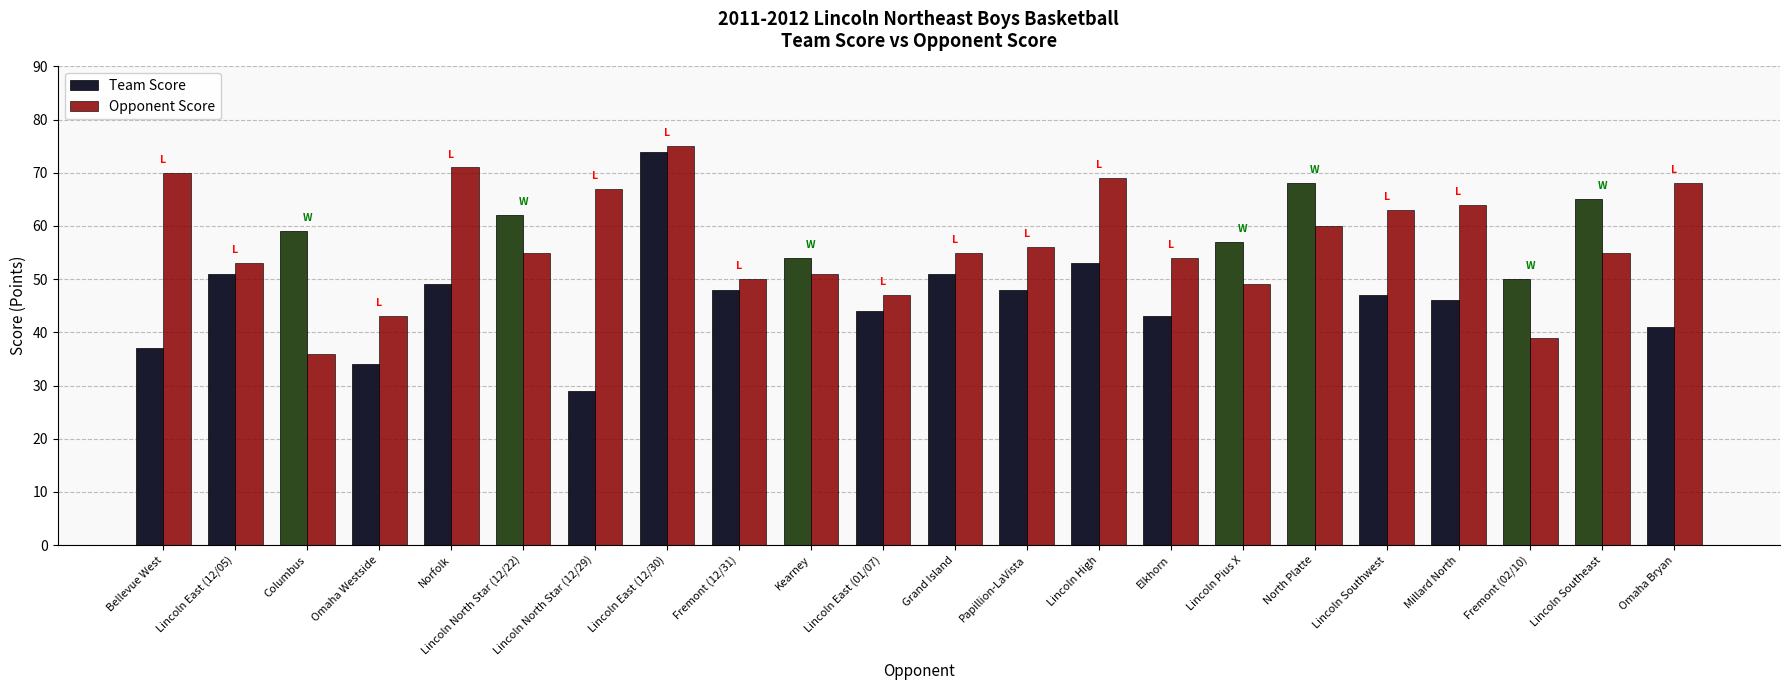

What is the difference between the Opponent Score values at Grand Island and Columbus?

19